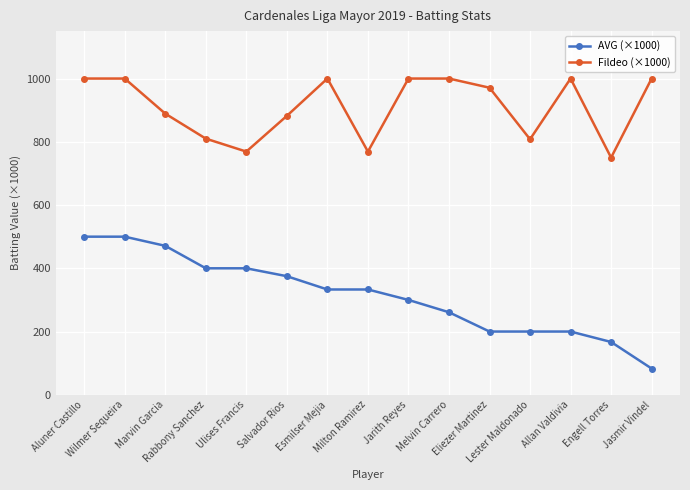

Where does the Fildeo (×1000) series first go above 971?

Aluner Castillo